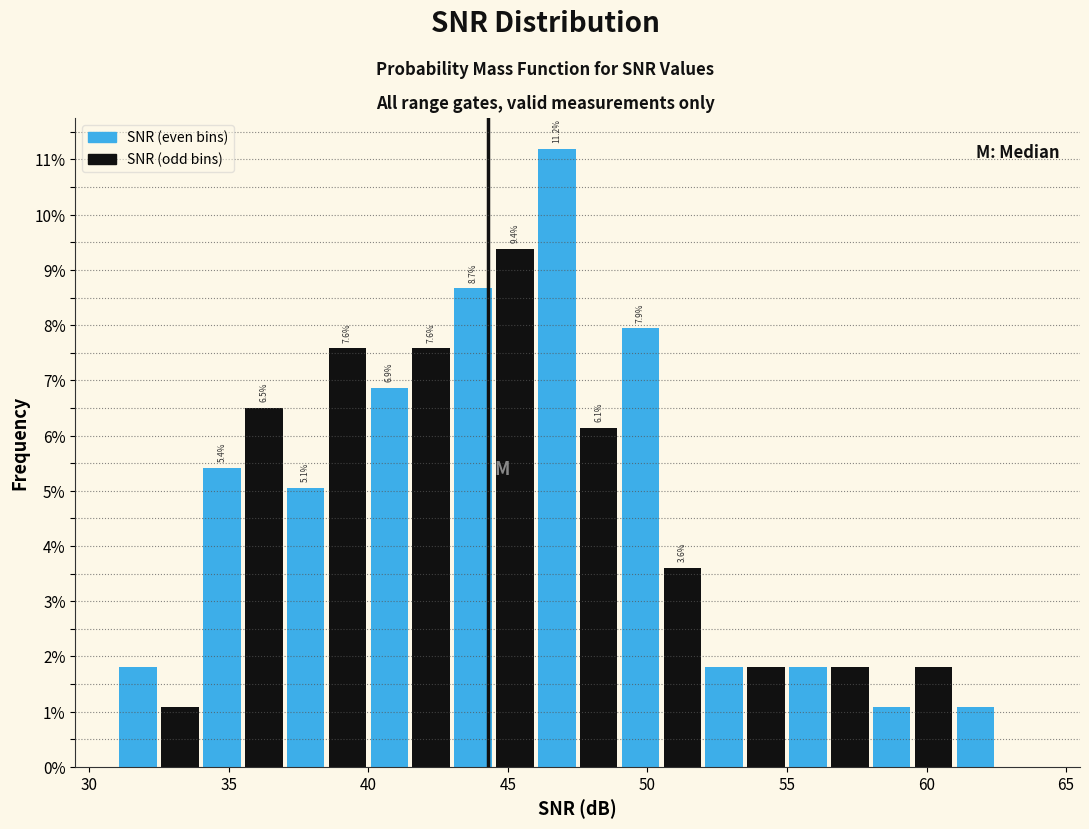

Read against the x-axis, roughly where is the centre of the tallest bar?

47.0